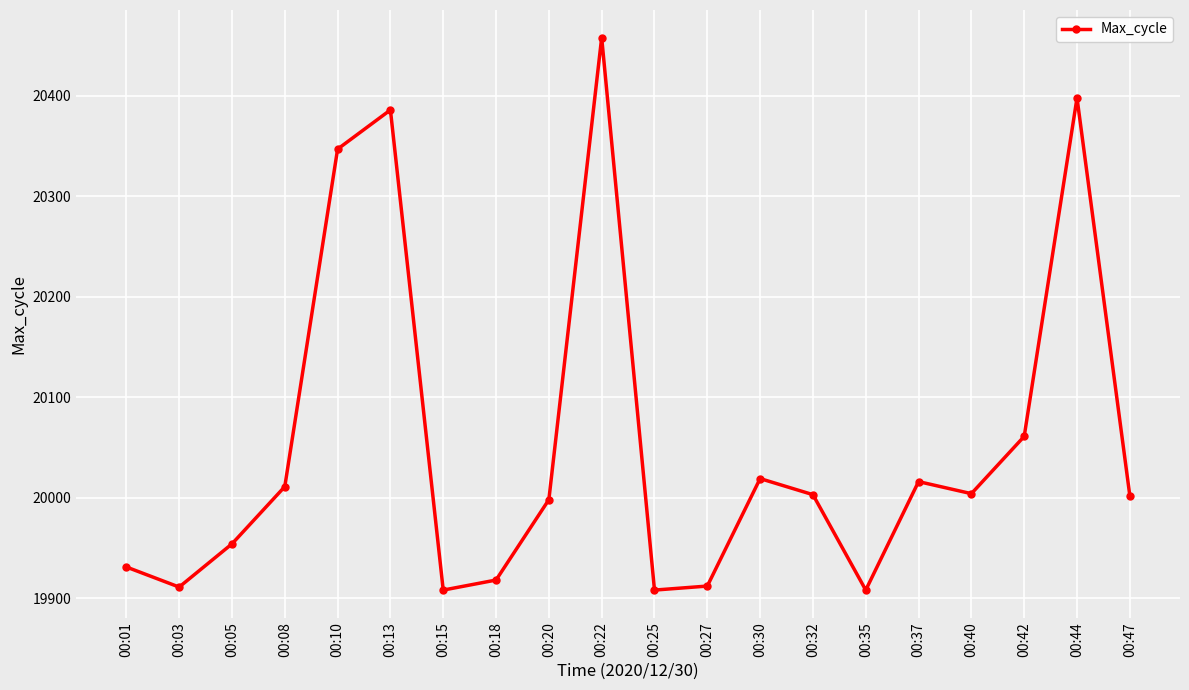

How many interior local peaks (higher than both neighbors) does the data have?

5